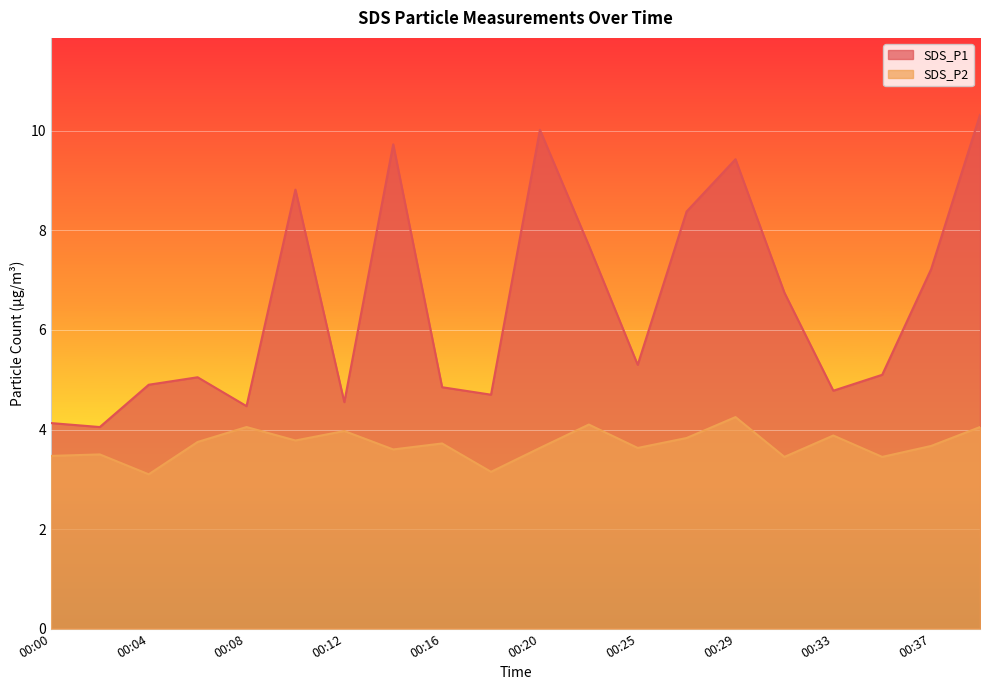

What is the value of the SDS_P1 point at the 17th from the left?

4.8